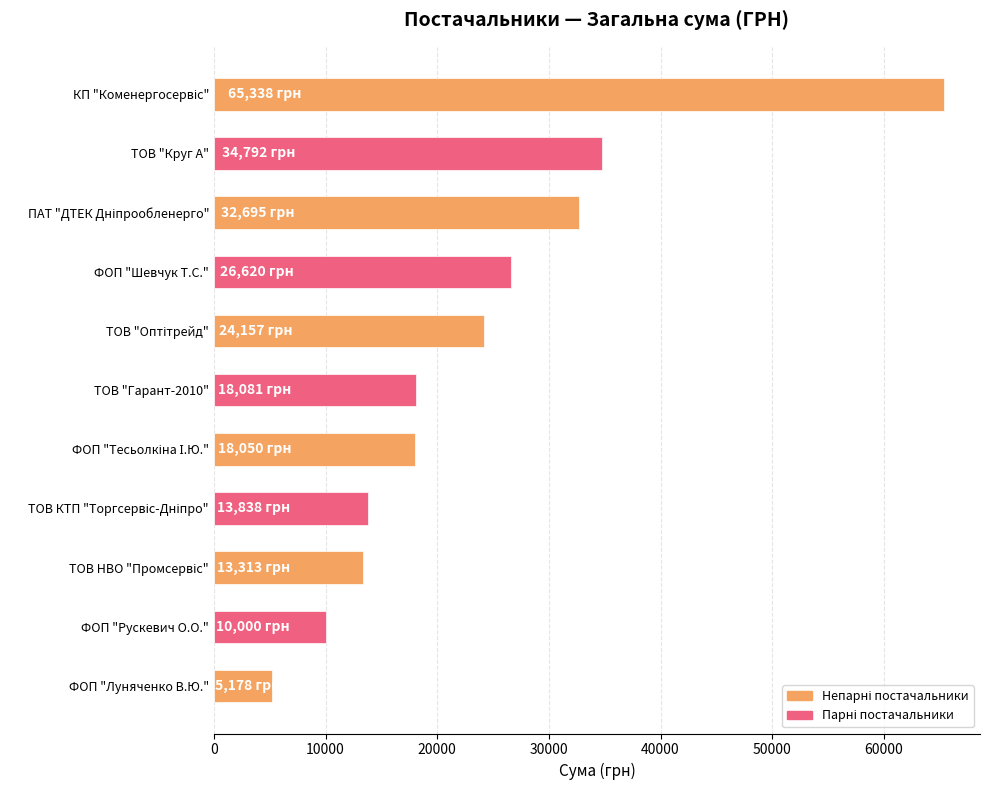

Which category has the lowest value across all series?

ФОП "Луняченко В.Ю."